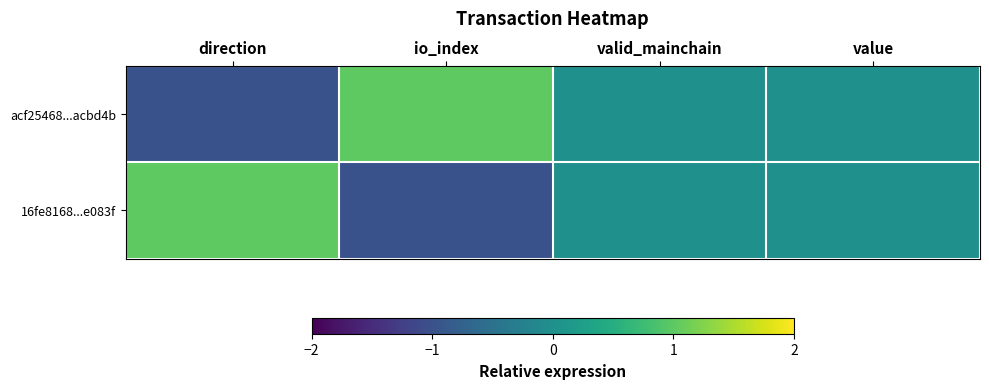

At which category does the chart reach its peak across all series?

io_index